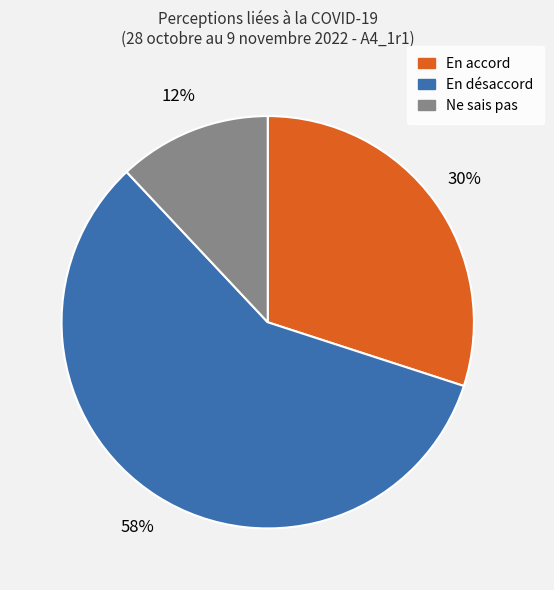

To the nearest percent, what is the average slice percentage?

33%